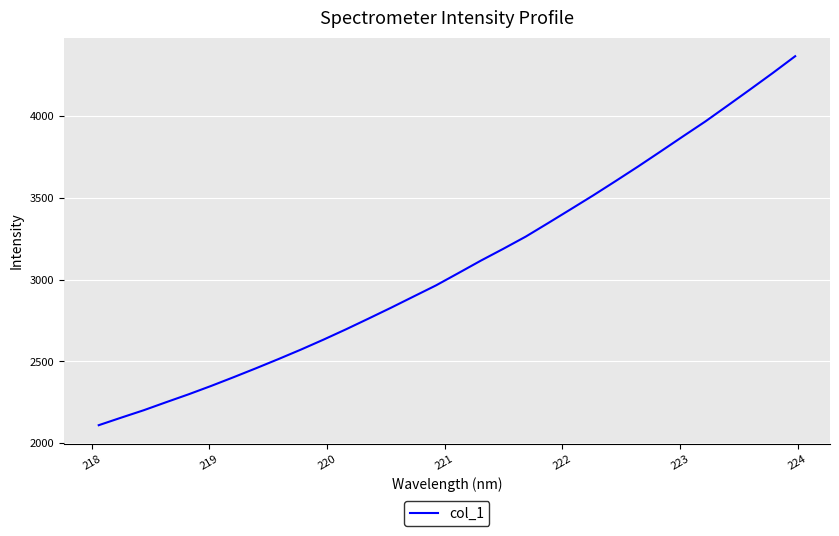

What is the minimum value shown in the chart?

2110.5